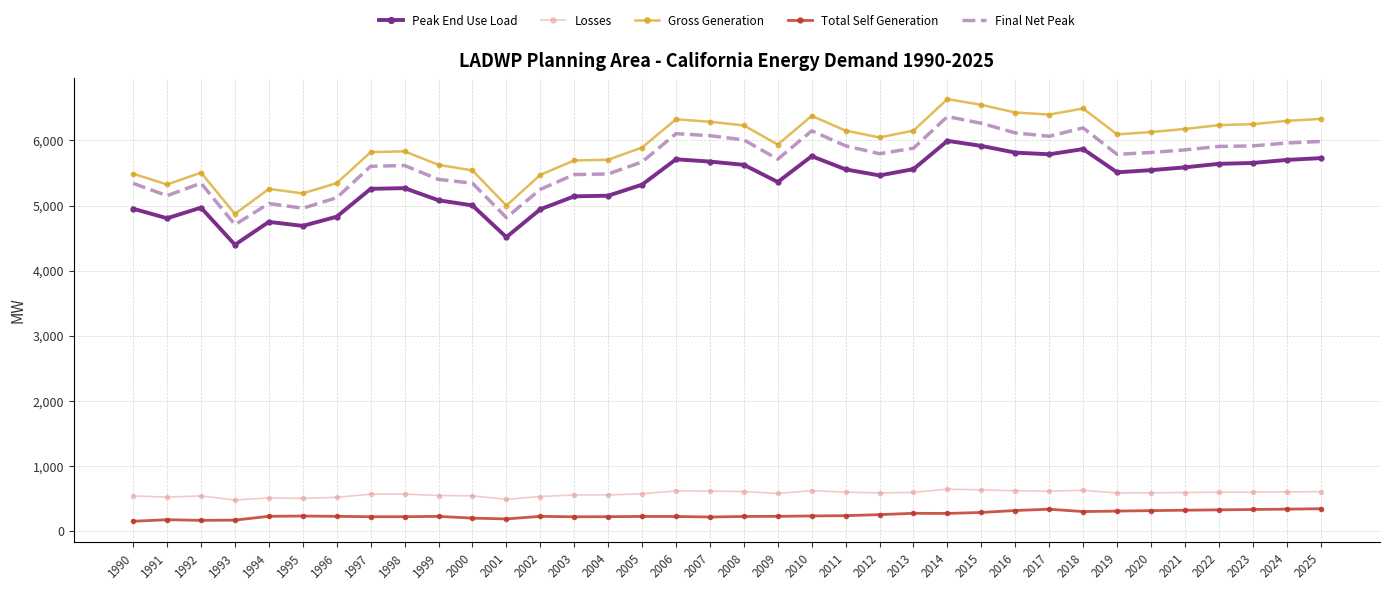

True or false: Losses and Peak End Use Load cross at least once.

False